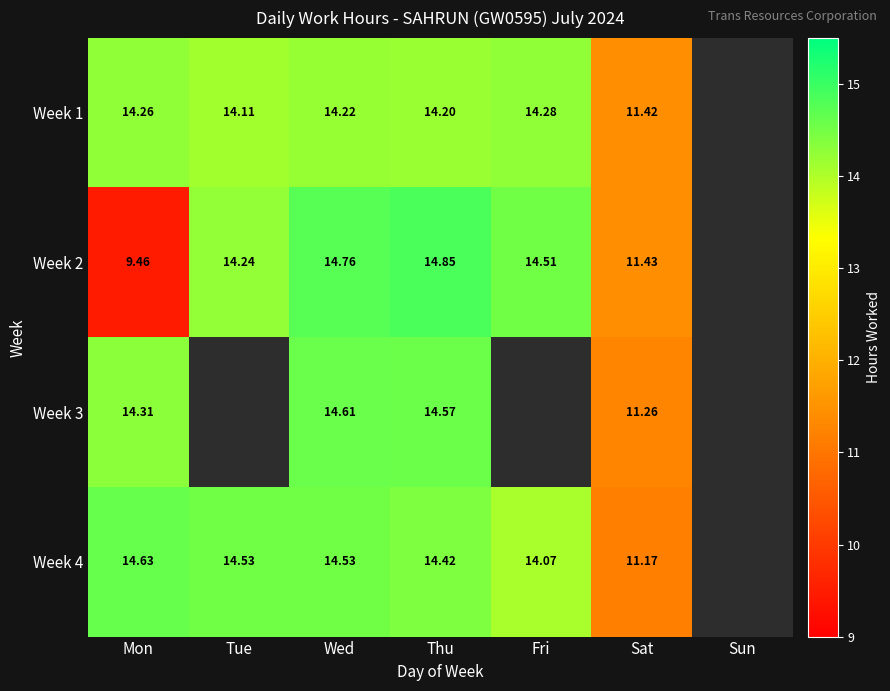

Is the value of Week 2 at Fri greater than the value of Week 4 at Sat?

Yes